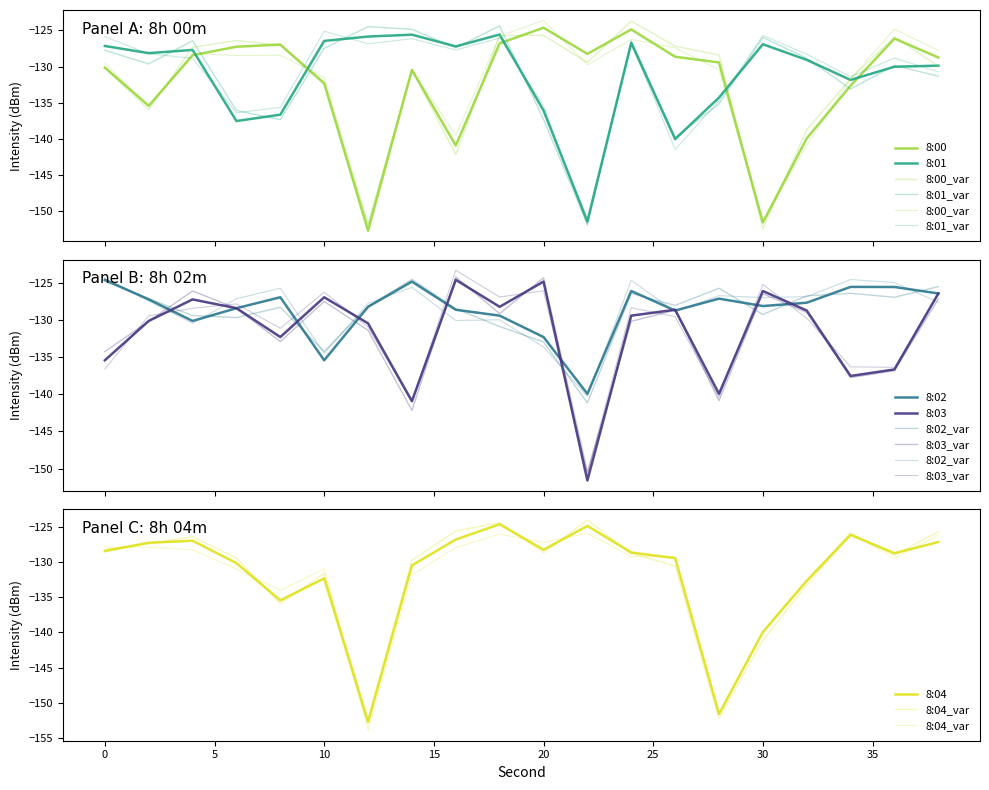

True or false: 8:01 has a value of -175.7 at 25.

False